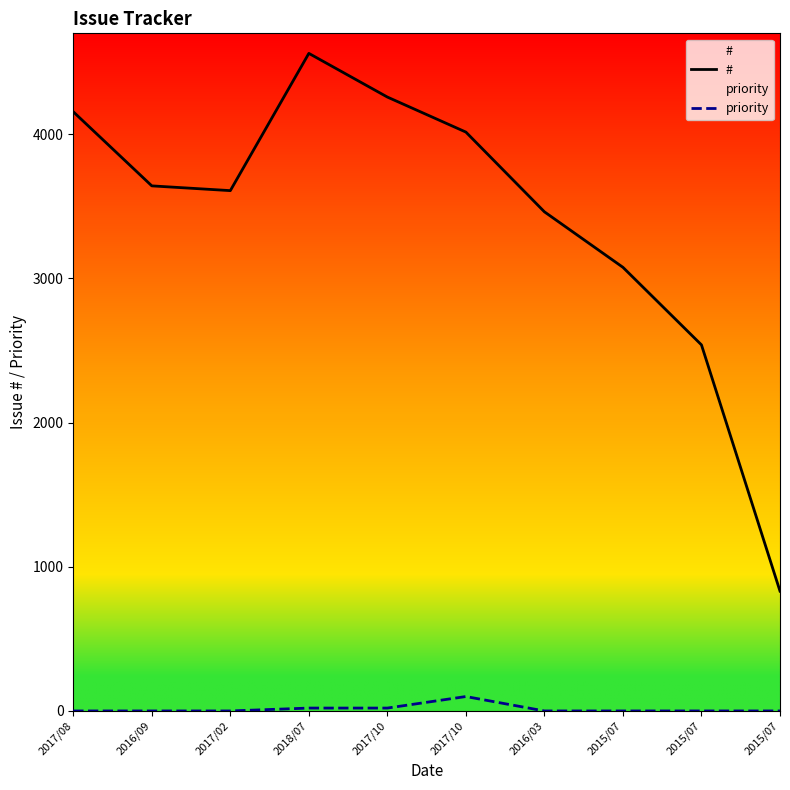

Reading left to right, transcribe all the data shown in this chart.

#: 4156	3642	3609	4561	4258	4015	3462	3077	2539	831
priority: 0	0	0	20	20	100	0	0	0	0